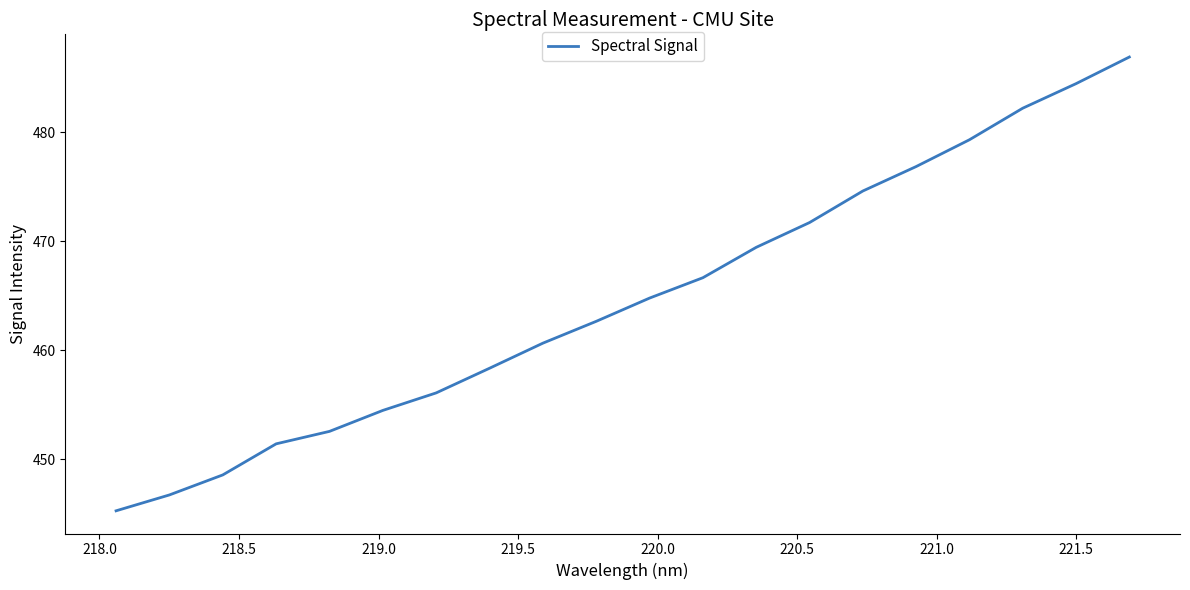

True or false: the data has more than 1 interior local peaks.

False